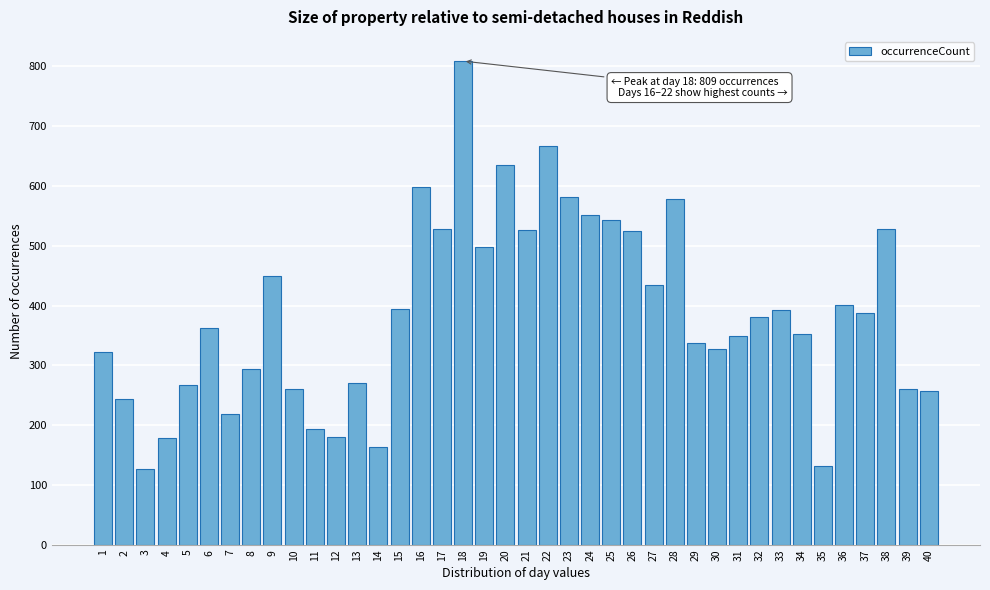

What is the difference between the maximum and minimum values?

683